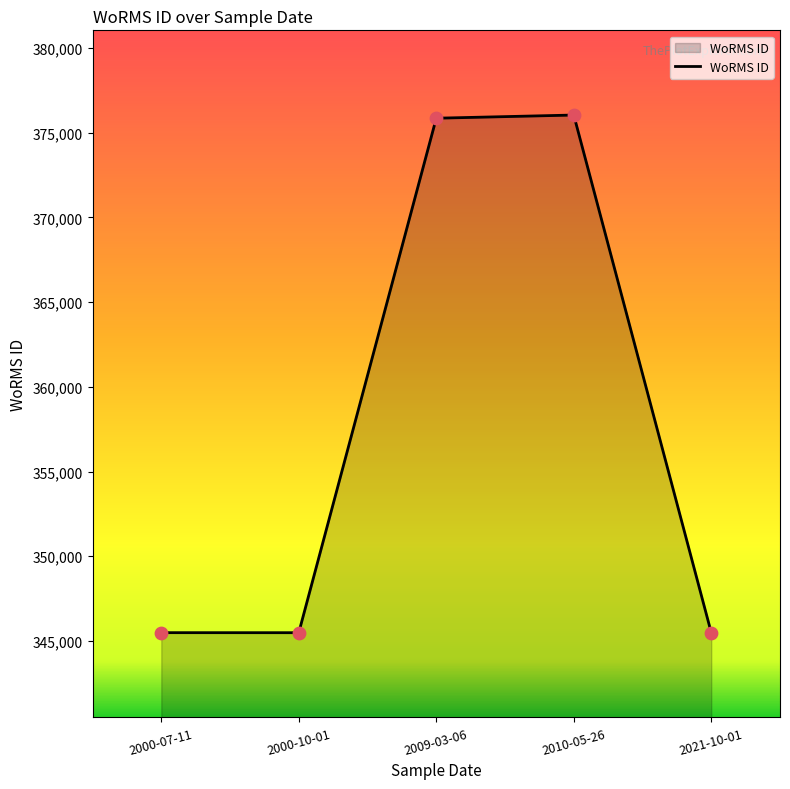

Approximately how many times larger is the value at 2021-10-01 compared to 2000-07-11?

1.0